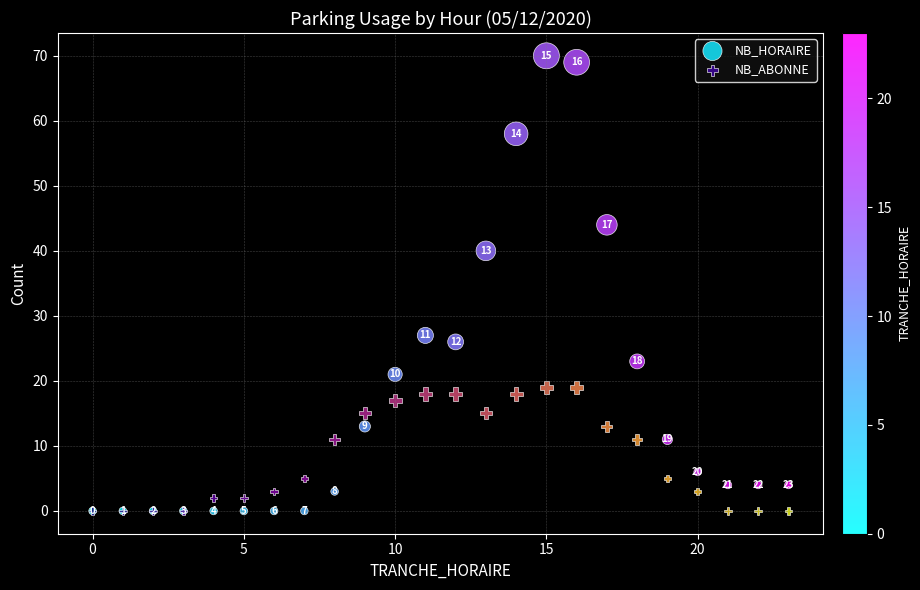

Across all series, what Y value is closest to 35?

40